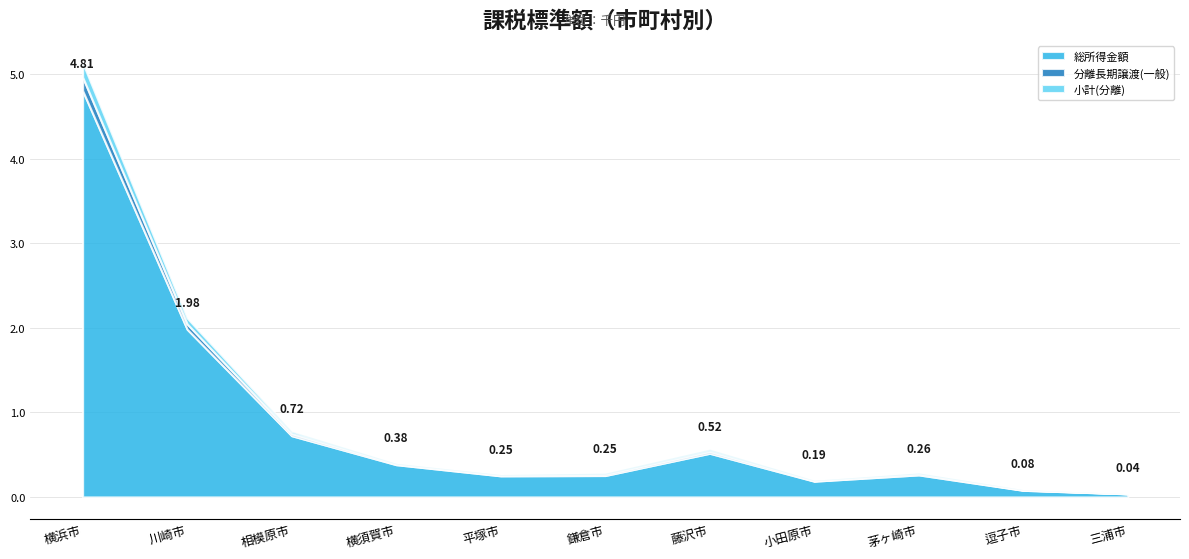

Reading right to left, transcribe all the data shown in this chart.

総所得金額: 36408707	78119601	260668023	186125734	516071982	253099905	249408179	381314877	723919188	1983089588	4805737615
分離長期譲渡(一般): 914570	4058716	11459258	5416331	23057639	13709999	7274998	7853910	25366244	62829984	159651114
小計(分離): 914668	4296184	12342991	6069169	25806249	14462725	8056694	8102278	28073294	69507831	170659958